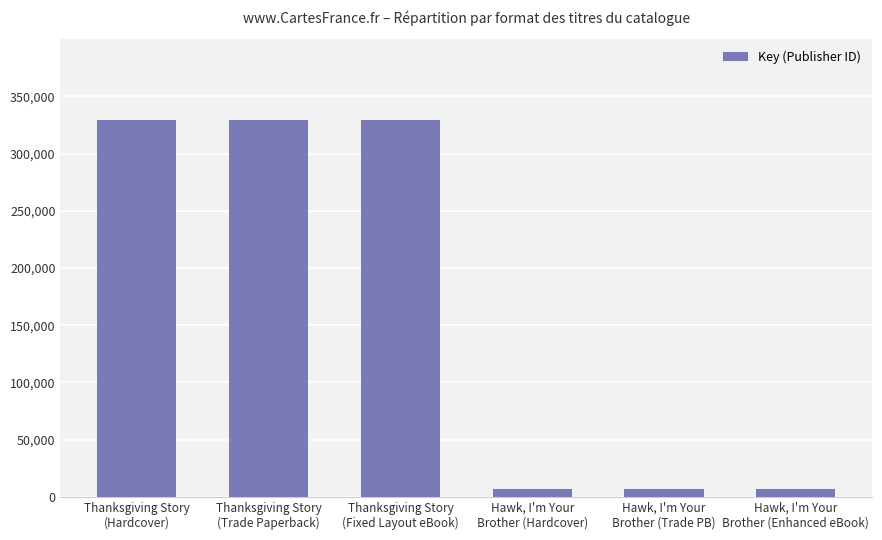

Reading left to right, transcribe all the data shown in this chart.

Thanksgiving Story
(Hardcover)=329333	Thanksgiving Story
(Trade Paperback)=329333	Thanksgiving Story
(Fixed Layout eBook)=329333	Hawk, I'm Your
Brother (Hardcover)=6956	Hawk, I'm Your
Brother (Trade PB)=6956	Hawk, I'm Your
Brother (Enhanced eBook)=6956